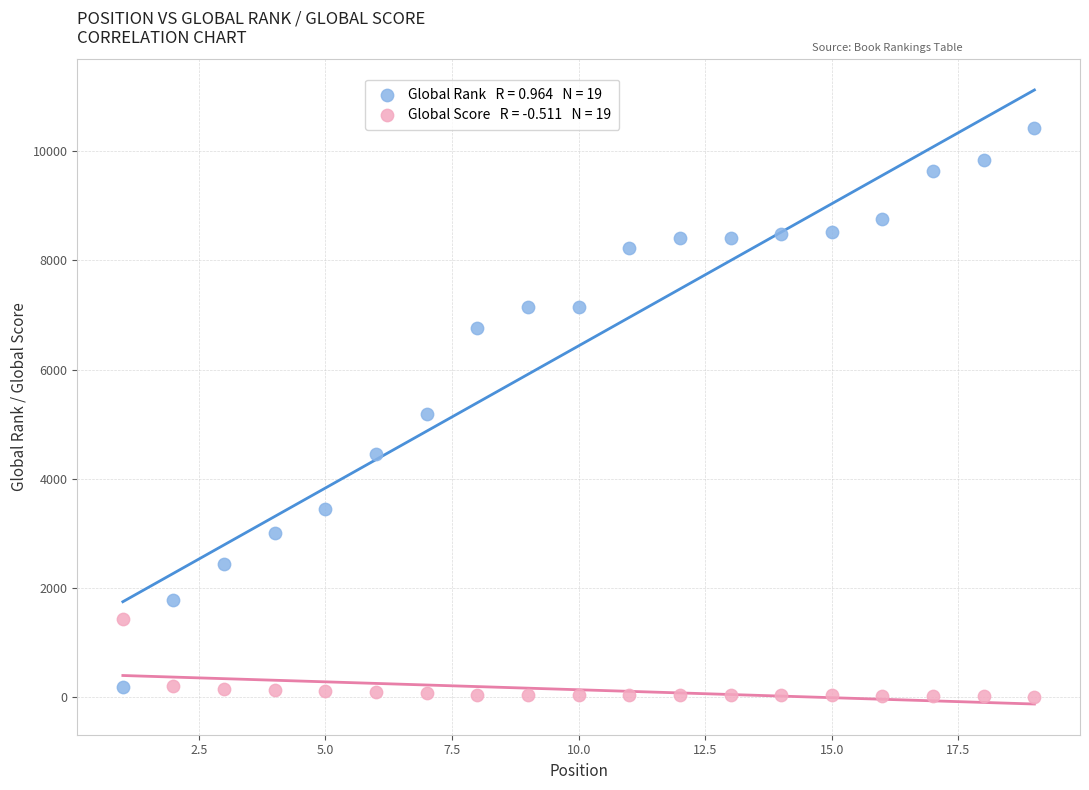

Across all data points, what is the range of Y values (max minus min)?

10398